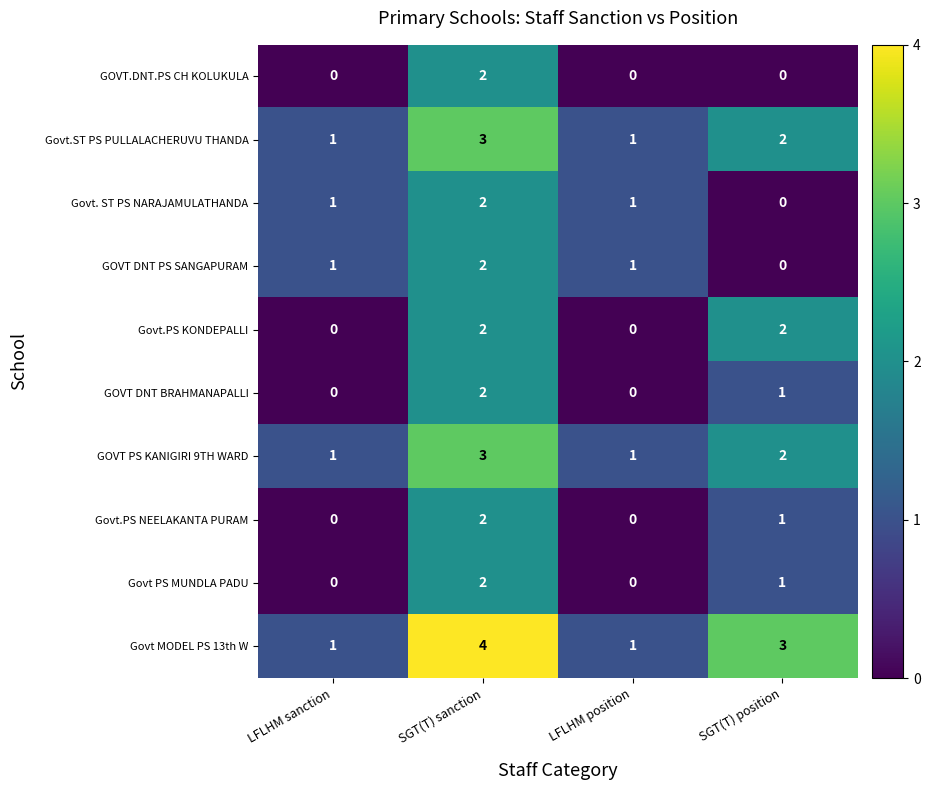

What is the spread (max minus min) of values at SGT(T) position?

3